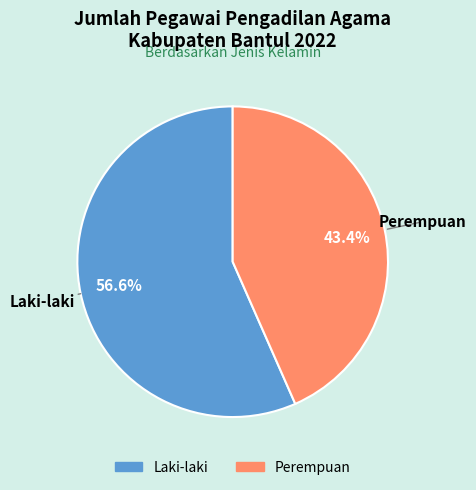

Is the sum of Laki-laki and Perempuan greater than half?

Yes